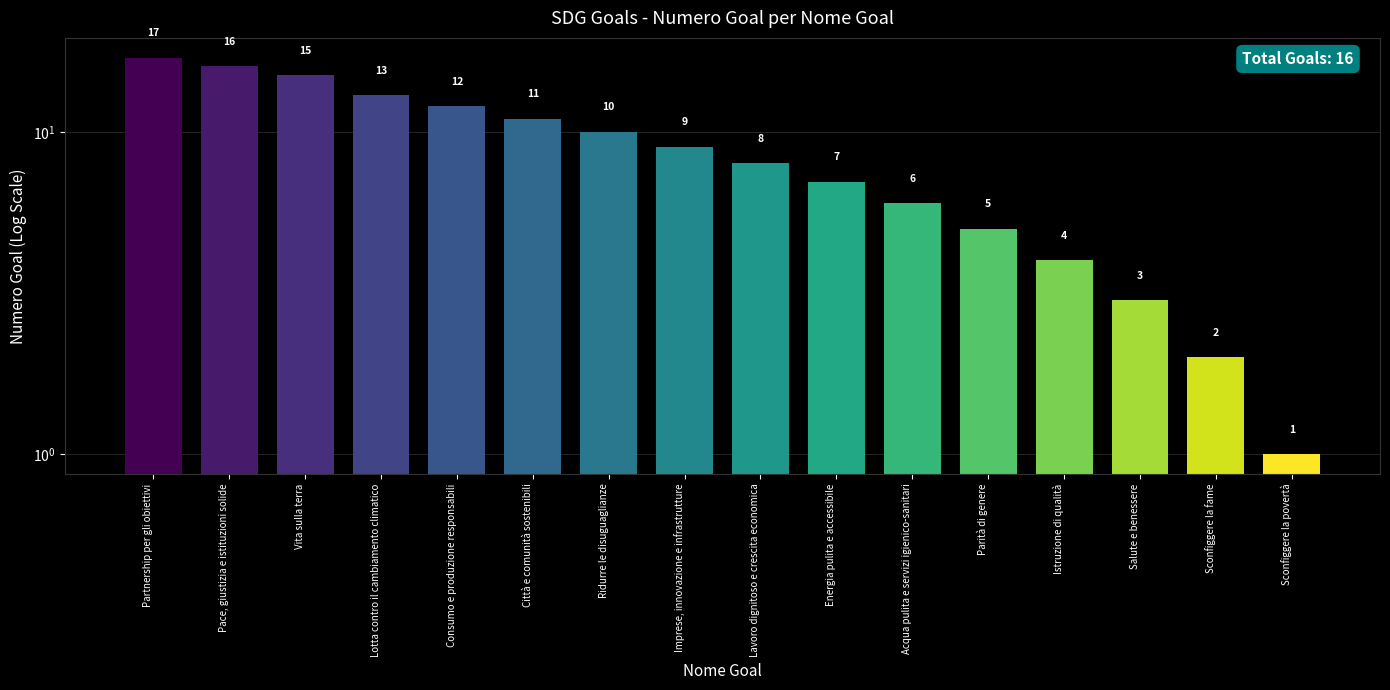

Is it true that the value at Acqua pulita e servizi igienico-sanitari is 6?

True